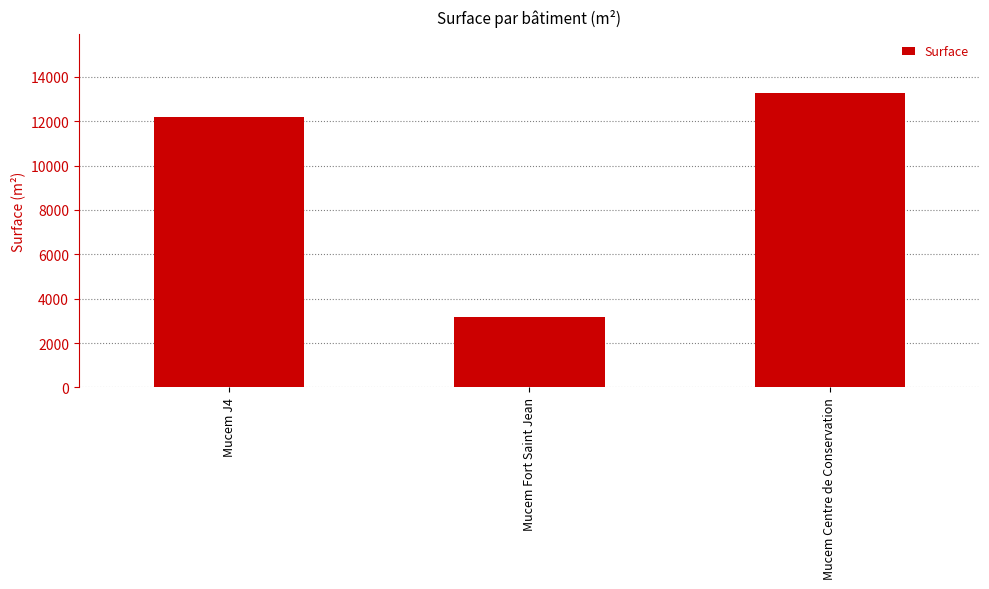

Rank the categories by value from lowest to highest.

Mucem Fort Saint Jean, Mucem J4, Mucem Centre de Conservation